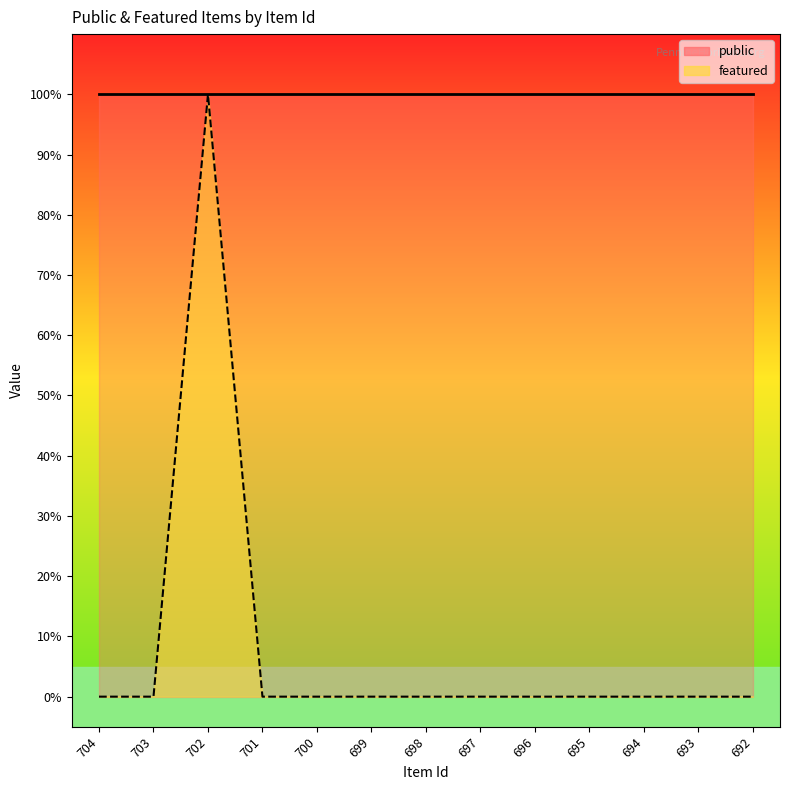

Reading left to right, list all the values displayed in this chart.

public: 704=1	703=1	702=1	701=1	700=1	699=1	698=1	697=1	696=1	695=1	694=1	693=1	692=1
featured: 704=0	703=0	702=1	701=0	700=0	699=0	698=0	697=0	696=0	695=0	694=0	693=0	692=0